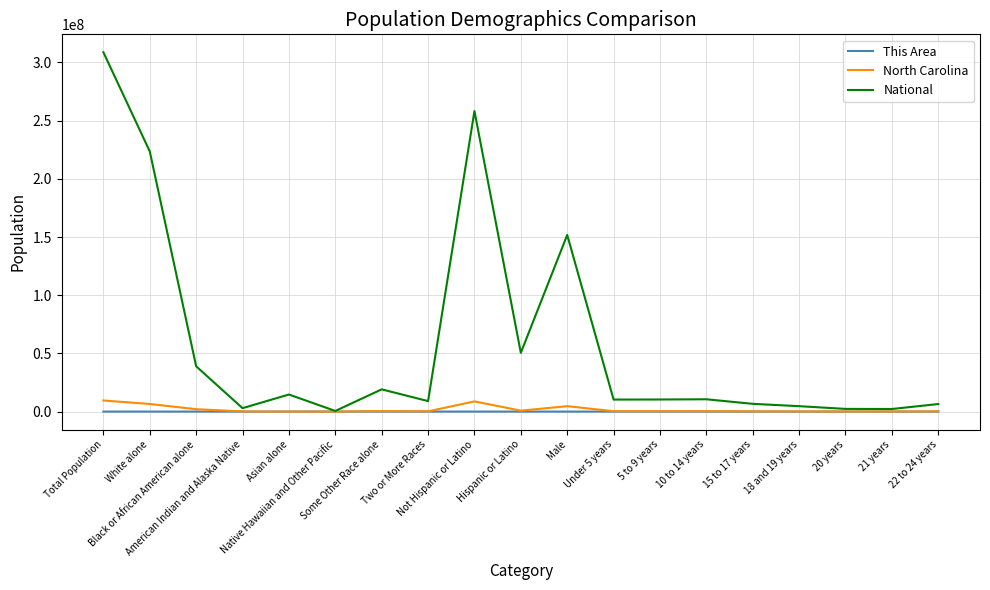

What is the sum of the National values at Under 5 years and Total Population?

319064965